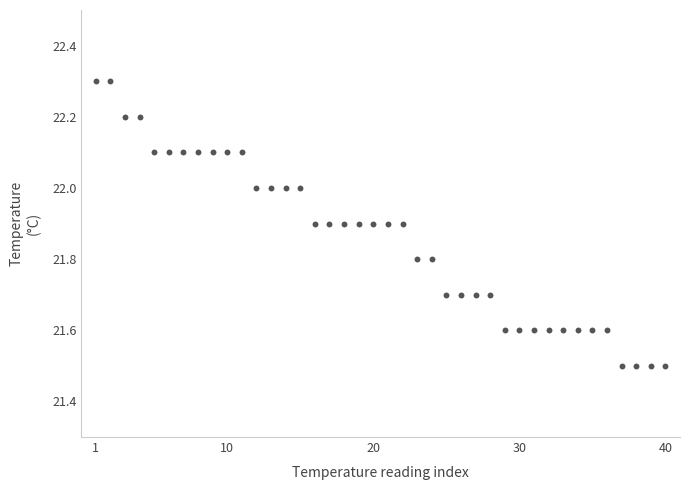

What is the range of Y values (max minus min)?

0.8